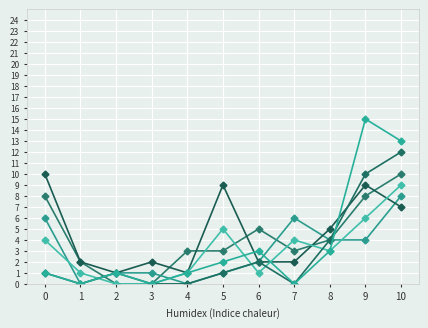

How many lines are shown in the chart?

6